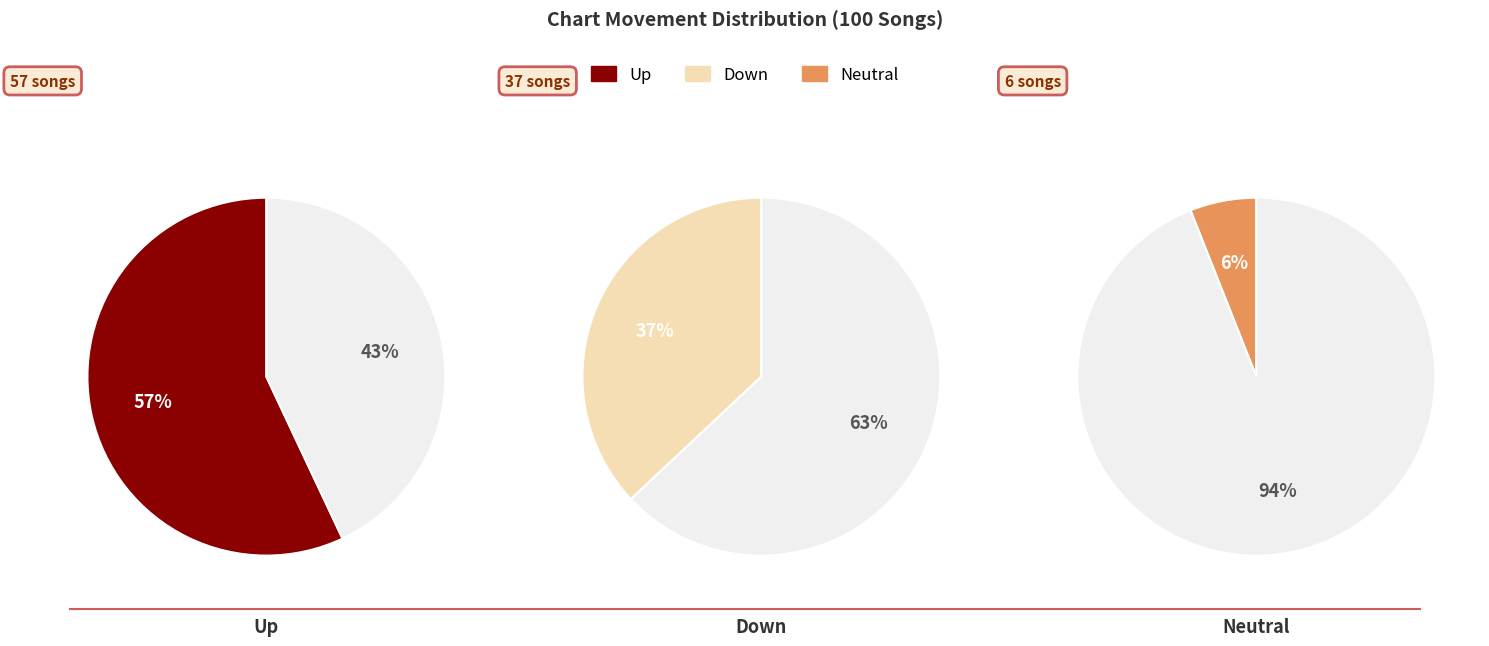

How many slices are in this pie chart?

3